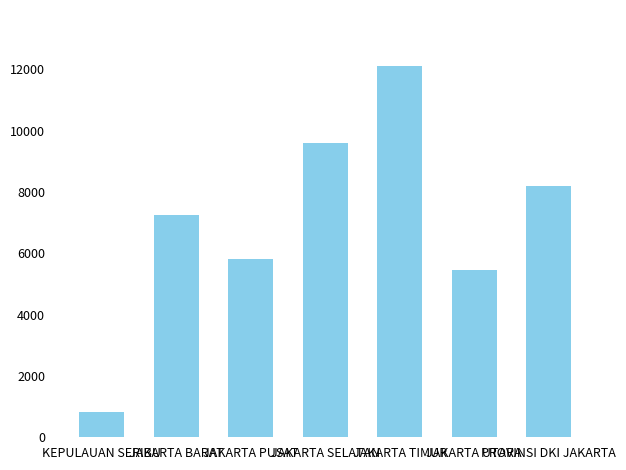

True or false: the data shows 2551 at JAKARTA PUSAT.

False